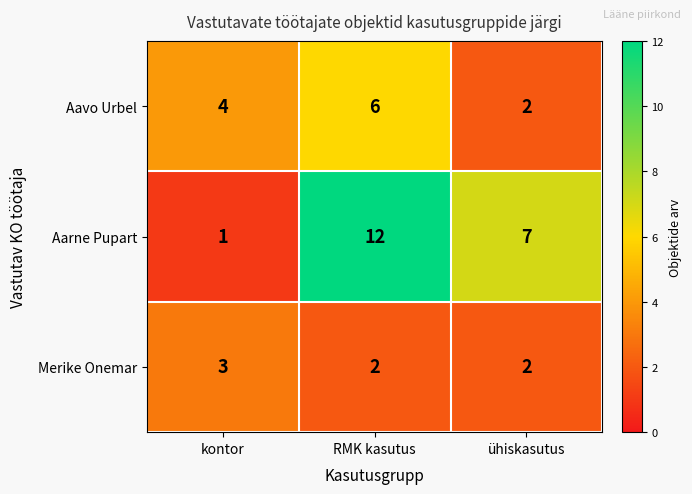

What is the total value across all series at kontor?

8